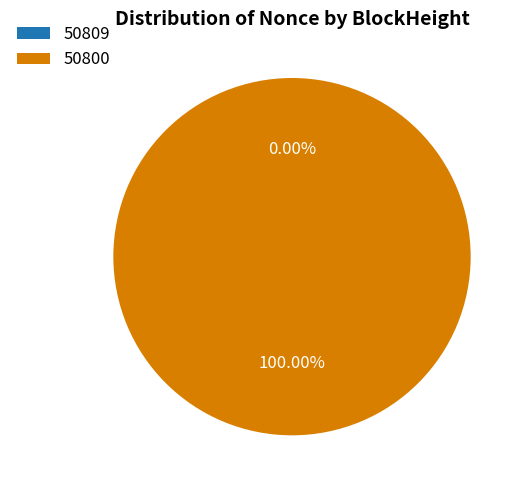

The 50809 slice represents 11% of the pie. True or false?

False